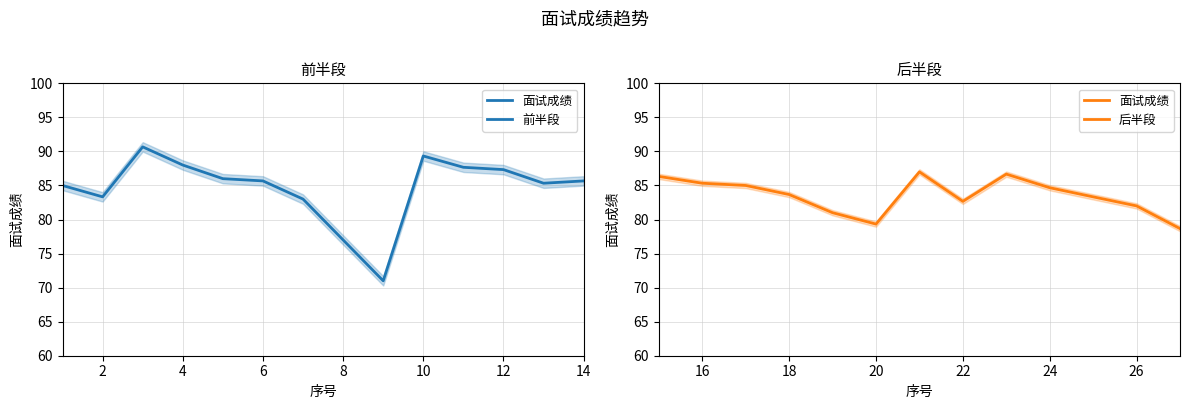

How many lines are shown in the chart?

1